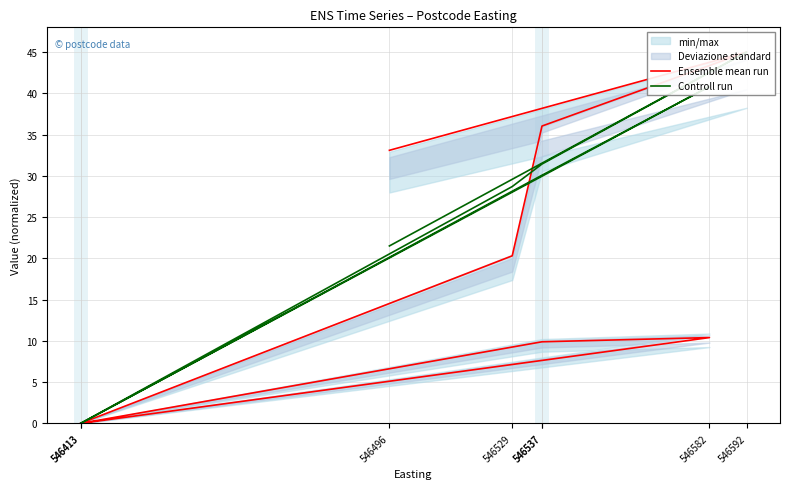

What value does the Ensemble mean run series have at 546496?

33.1